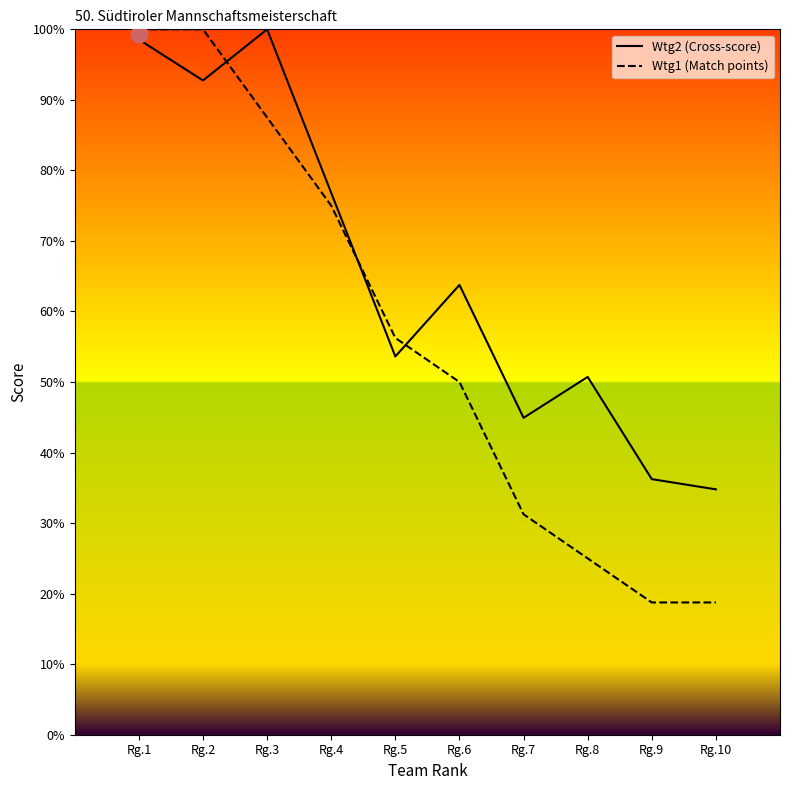

Which series ends up on top after the final intersection of Wtg2 (Cross-score) and Wtg1 (Match points)?

Wtg2 (Cross-score)